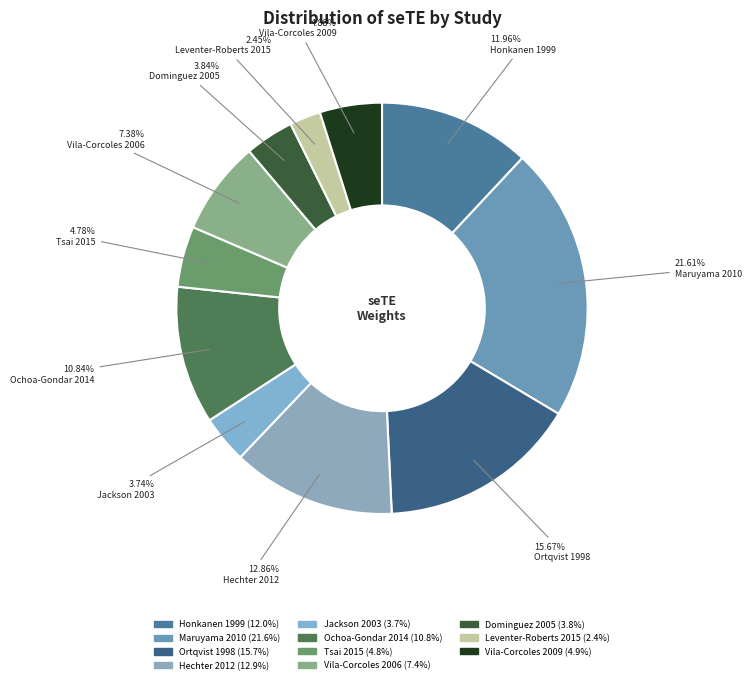

To the nearest percent, what is the average slice percentage?

9%